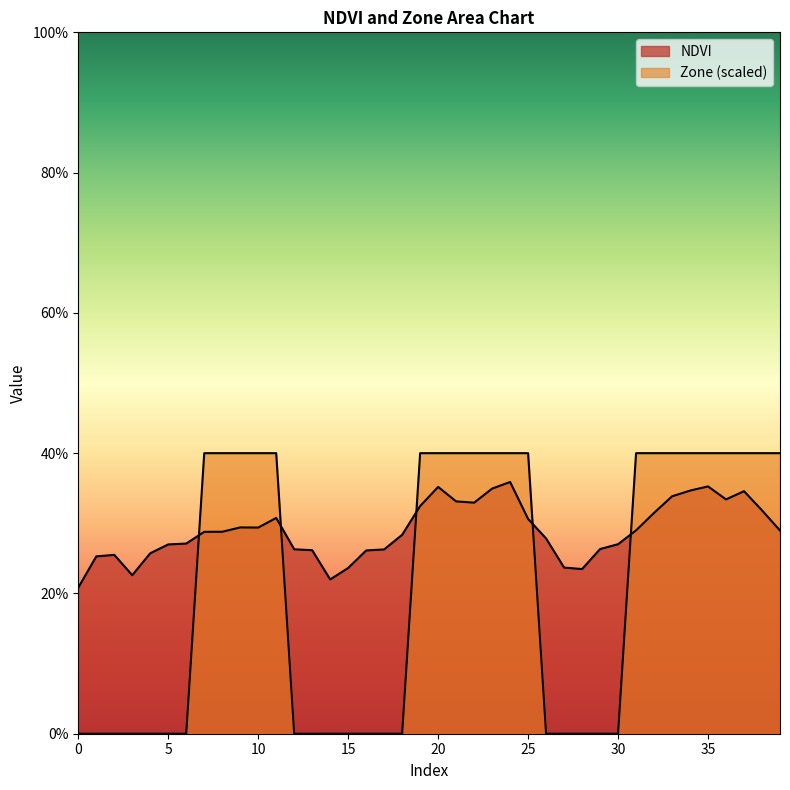

Which series has the largest range (max minus min)?

Zone